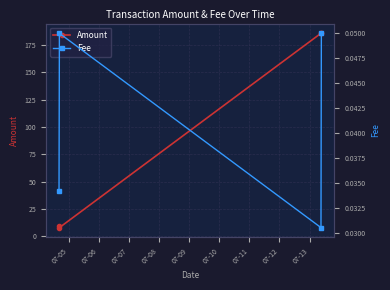

What is the value of the Amount point at the 2nd from the left?

8.0